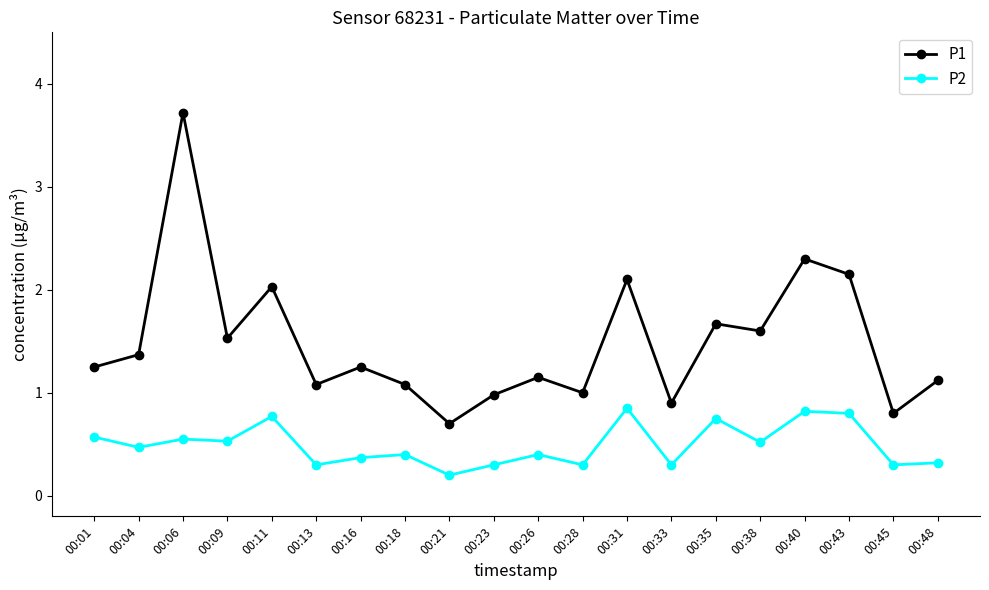

What is the average value of the P2 series?

0.5